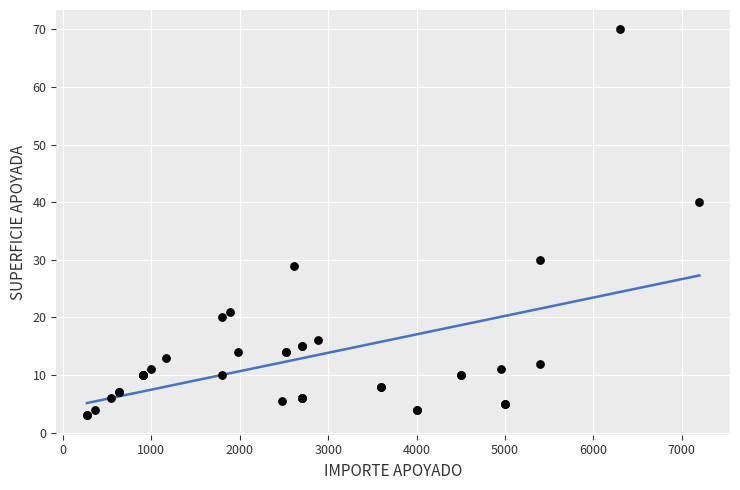

What Y value in the scatter plot is closest to 36?

40.0